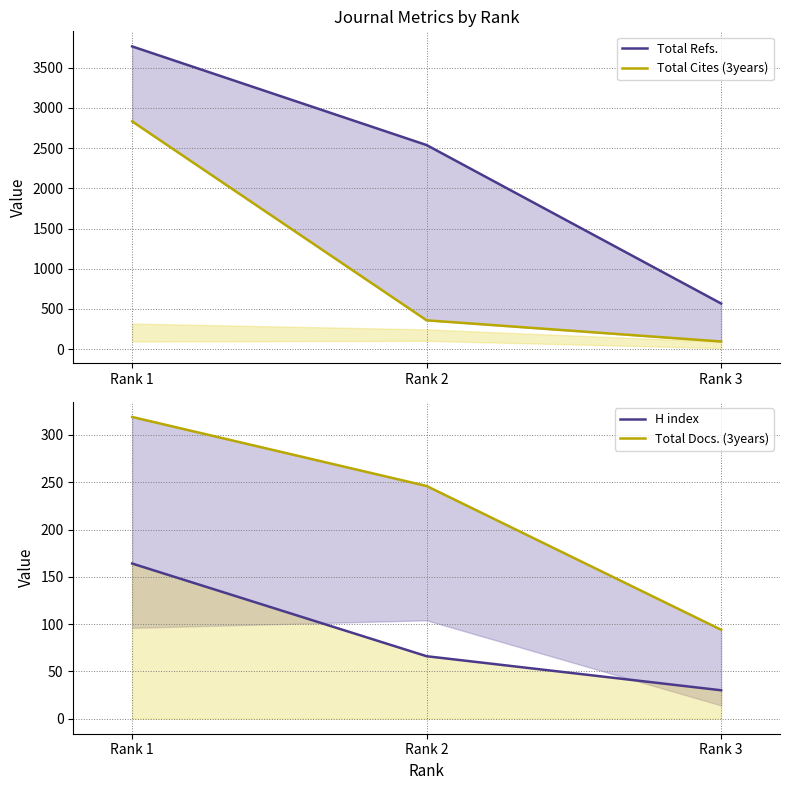

How many values in the Total Refs. series are below 2537?

1